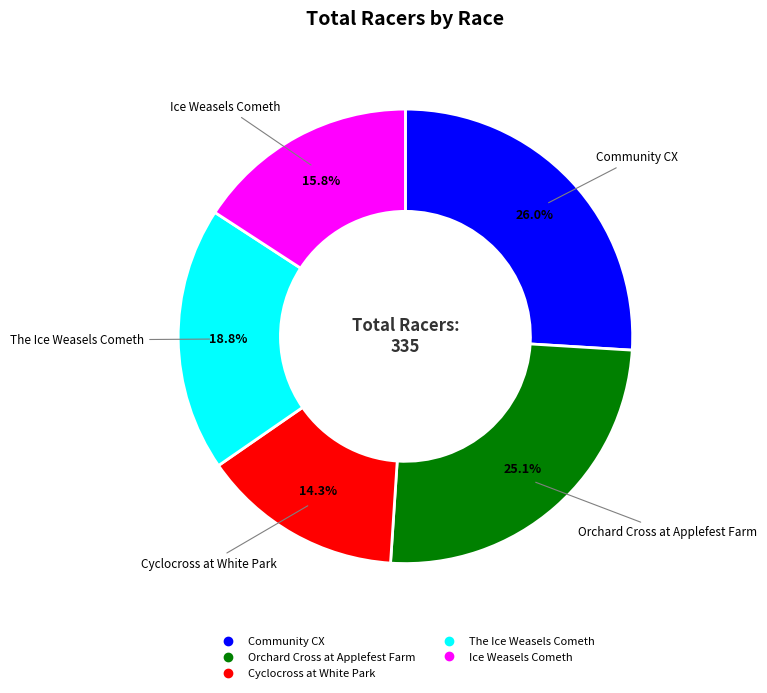

Rank the categories by value from lowest to highest.

Cyclocross at White Park, Ice Weasels Cometh, The Ice Weasels Cometh, Orchard Cross at Applefest Farm, Community CX